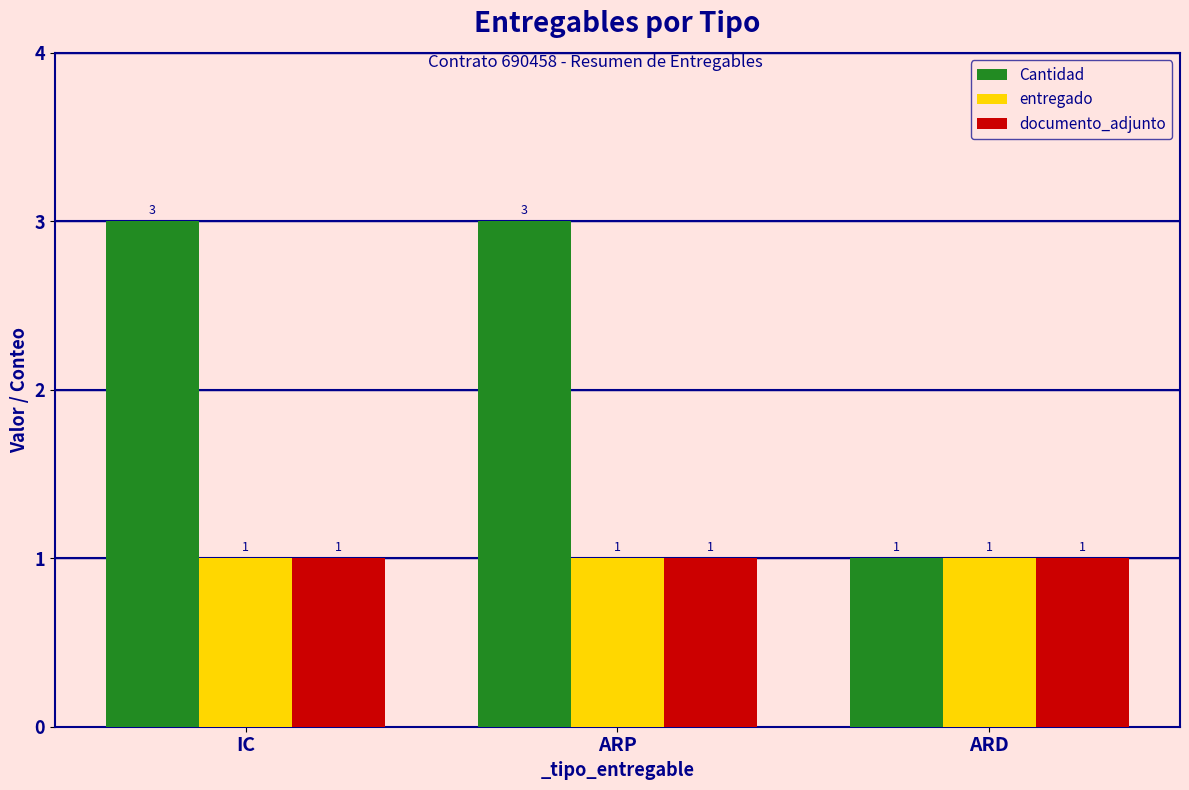

Does the chart contain stacked bars?

No